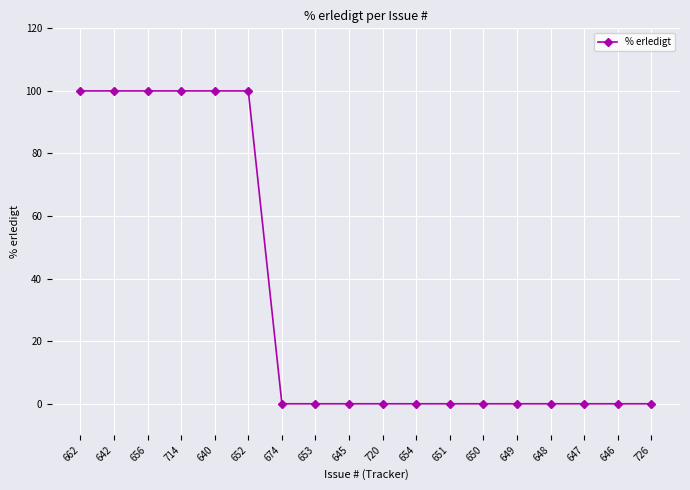

Approximately how many times larger is the value at 656 compared to 714?

1.0